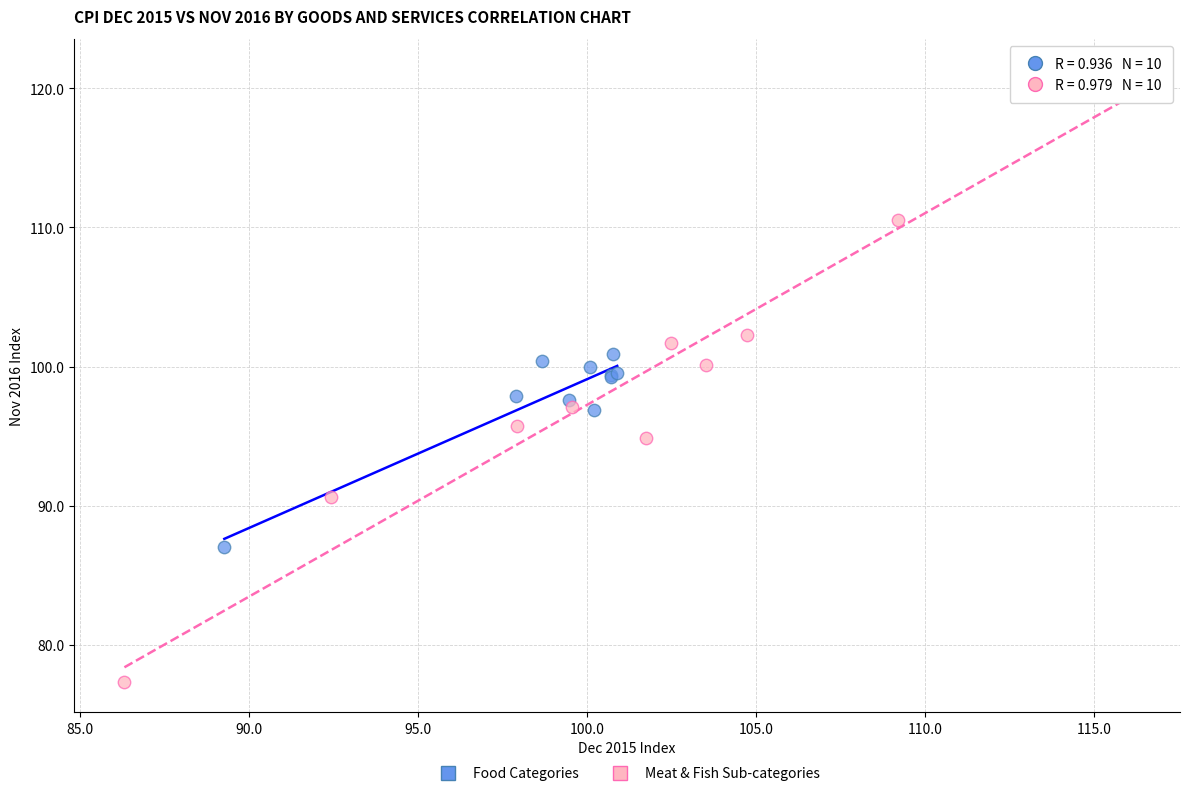

Which series contains the highest Y value?

Meat & Fish Sub-categories